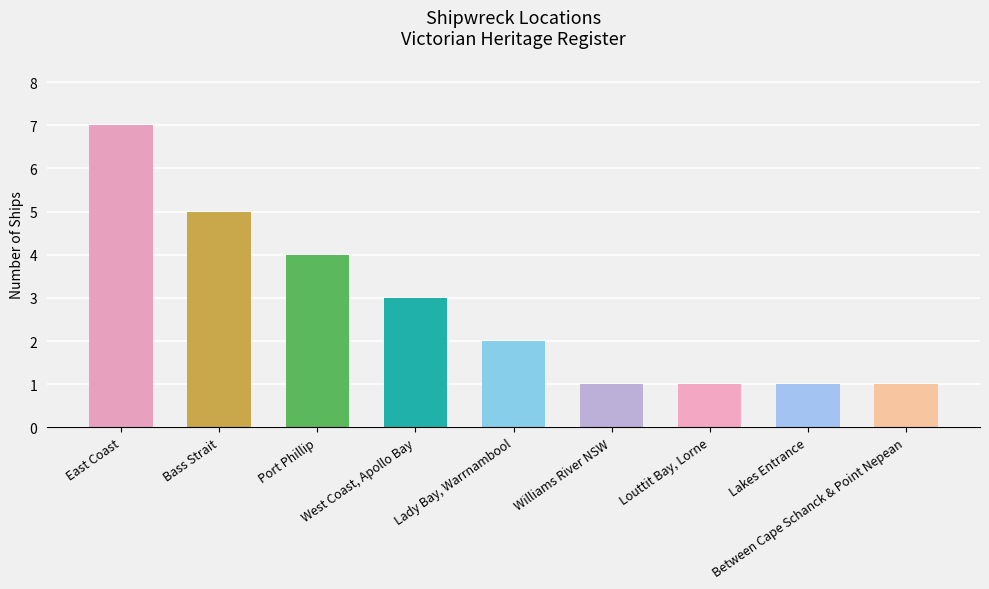

Reading left to right, what are all the values shown in this chart?

7	5	4	3	2	1	1	1	1